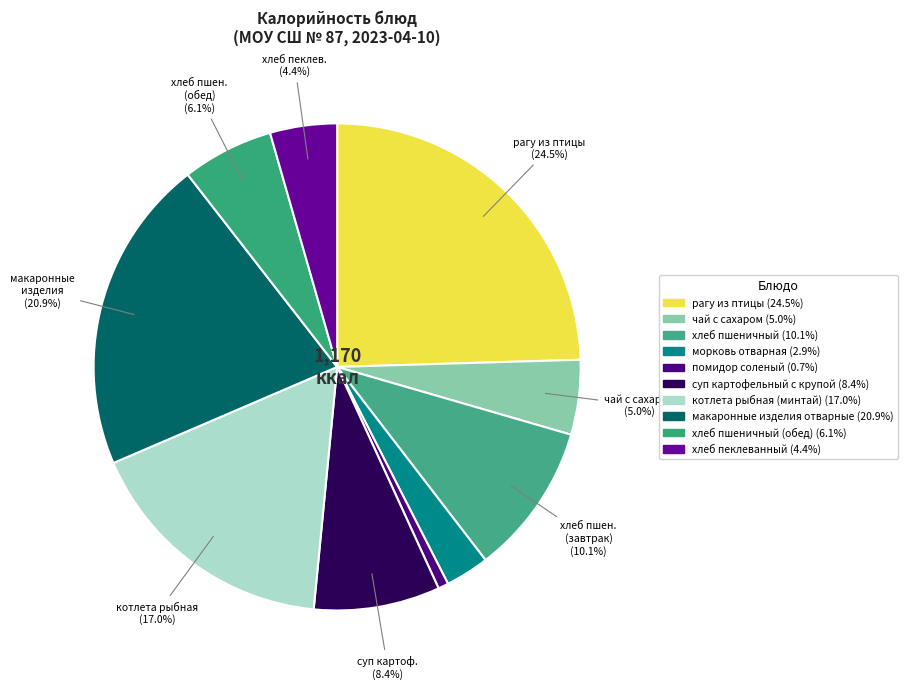

How many segments does this pie chart have?

10